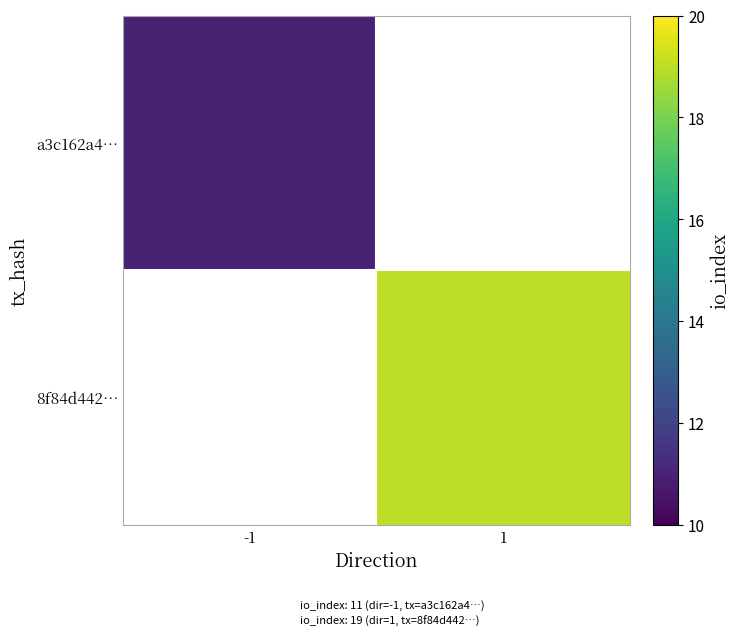

Count the number of data series in this chart.

2